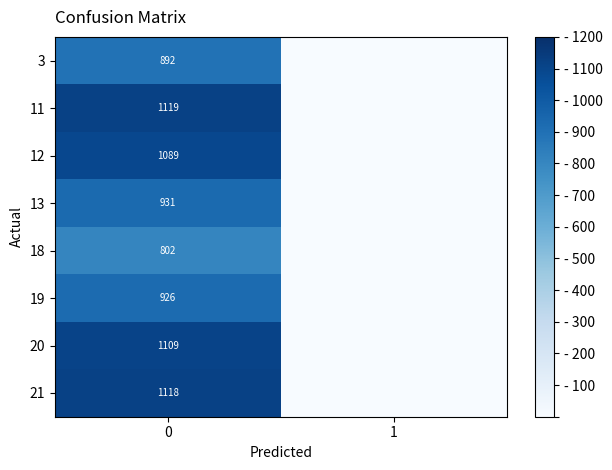

Rank the categories by 11 value from lowest to highest.

1, 0